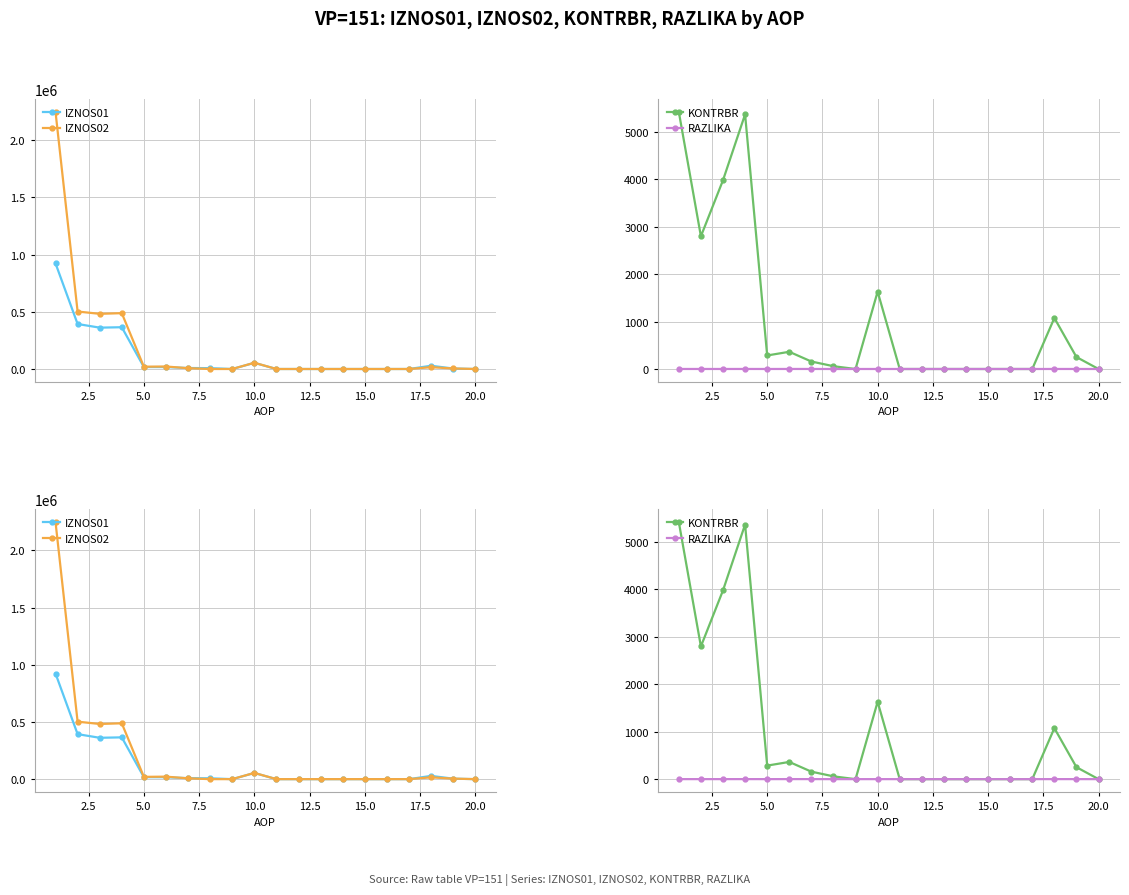

Which category has the lowest value across all series?

20.0